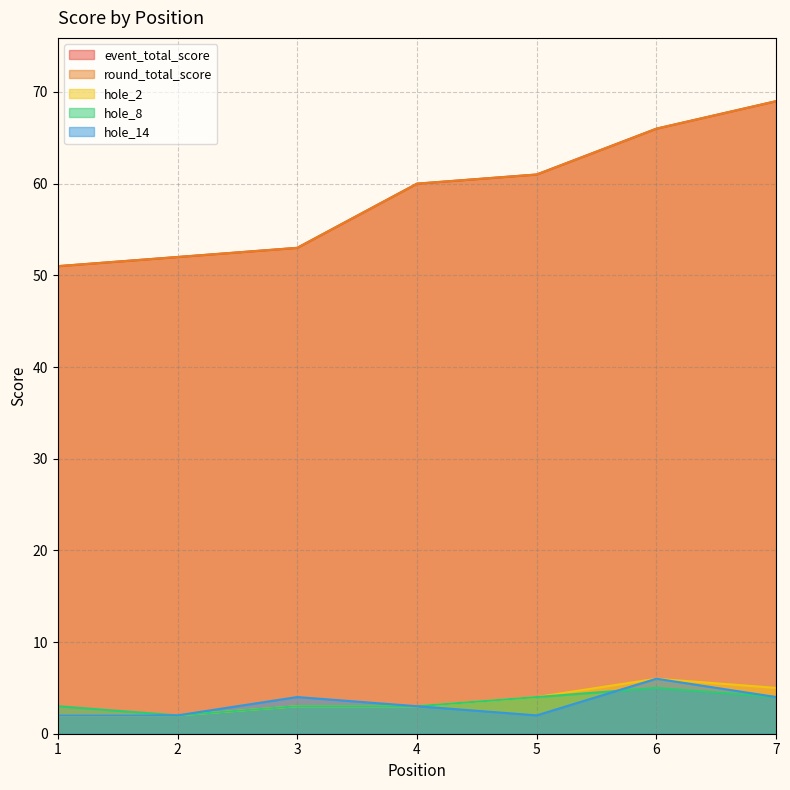

Where is event_total_score nearest to the value 60?

4